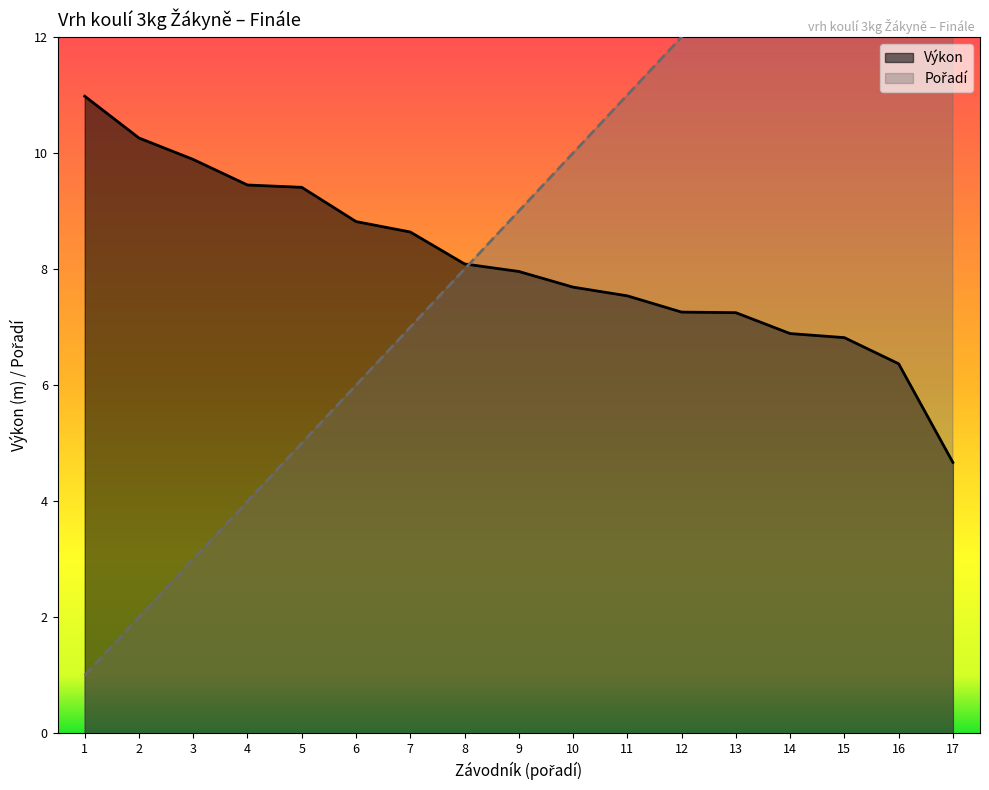

Is it true that Výkon equals 12.9 at 7?

False